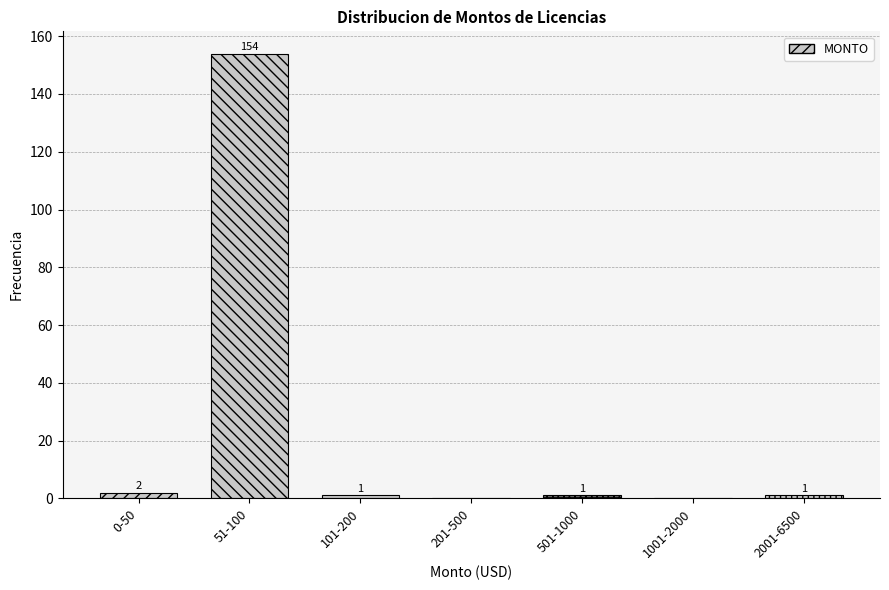

Approximately how many times larger is the value at 2001-6500 compared to 0-50?

0.5